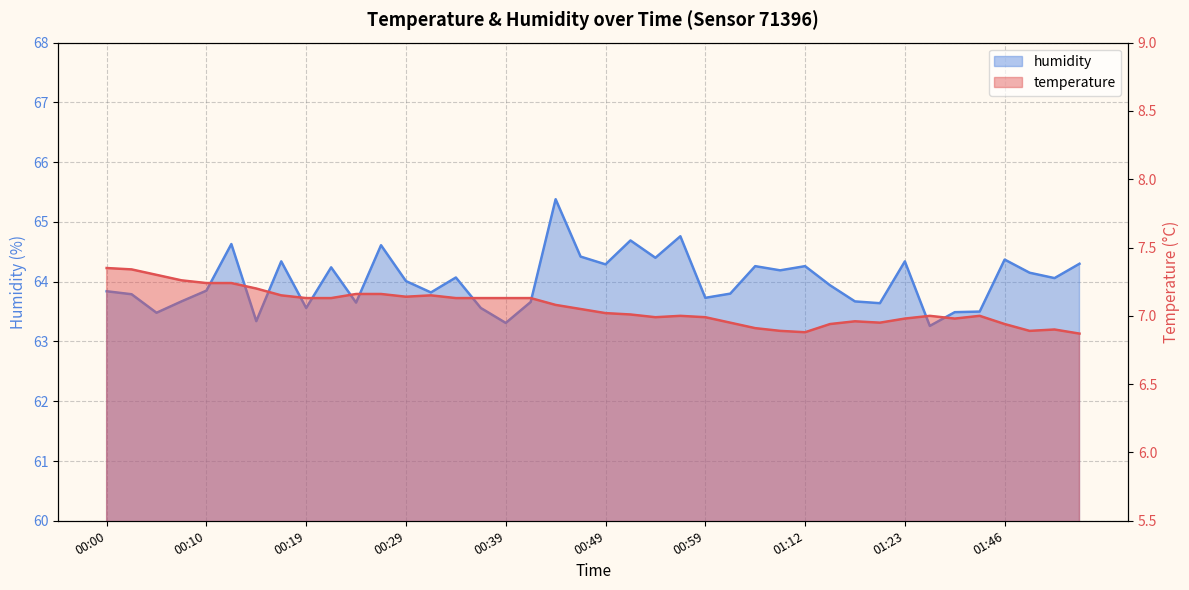

Does the chart display data point markers on the line(s)?

No